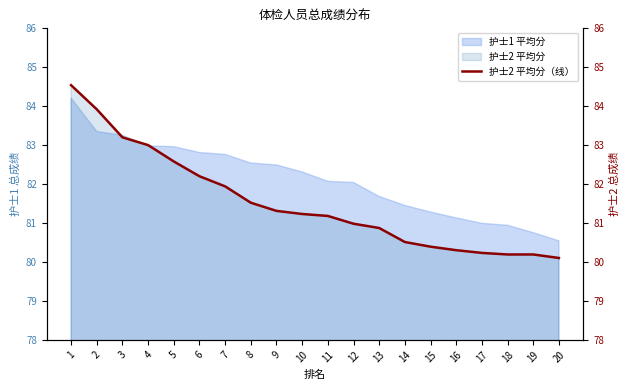

Which has a higher value, 5 or 19?

5